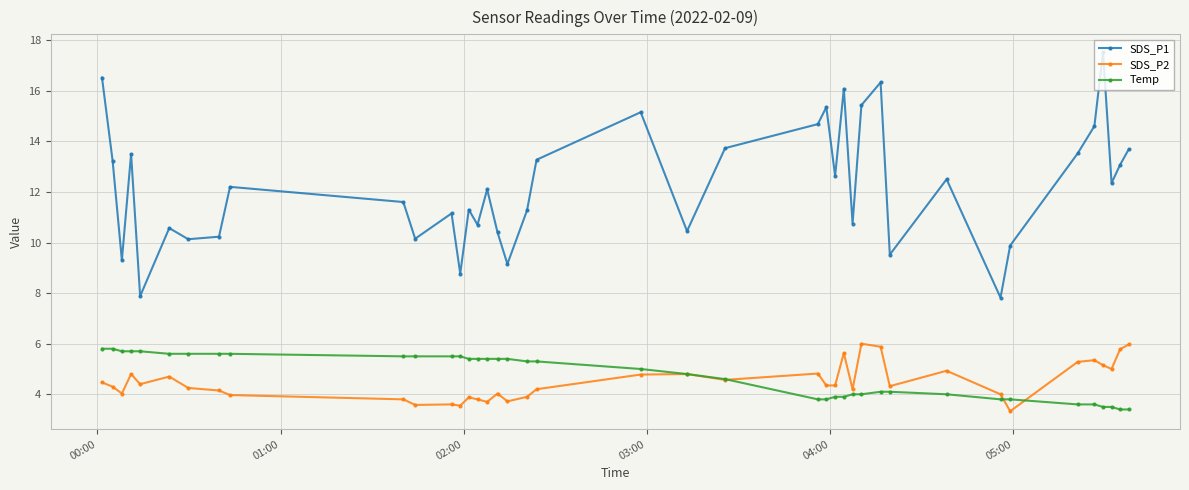

Which series has the largest total across all categories?

SDS_P1